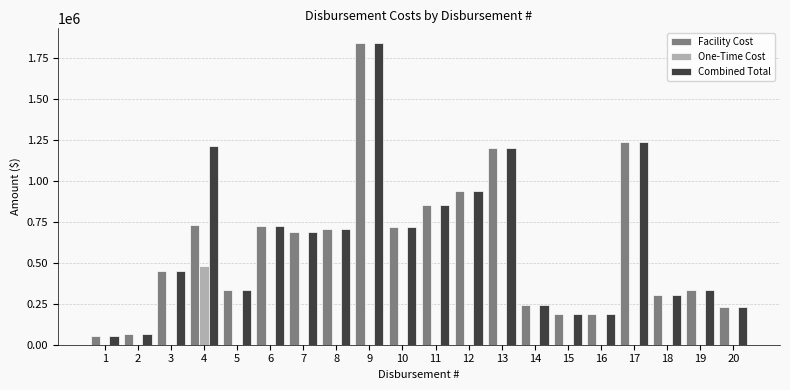

At which category is the sum across all series the highest?

9